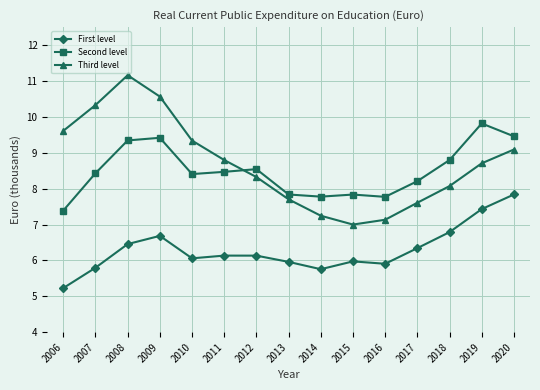

Is it true that First level equals 6342 at 2017?

True